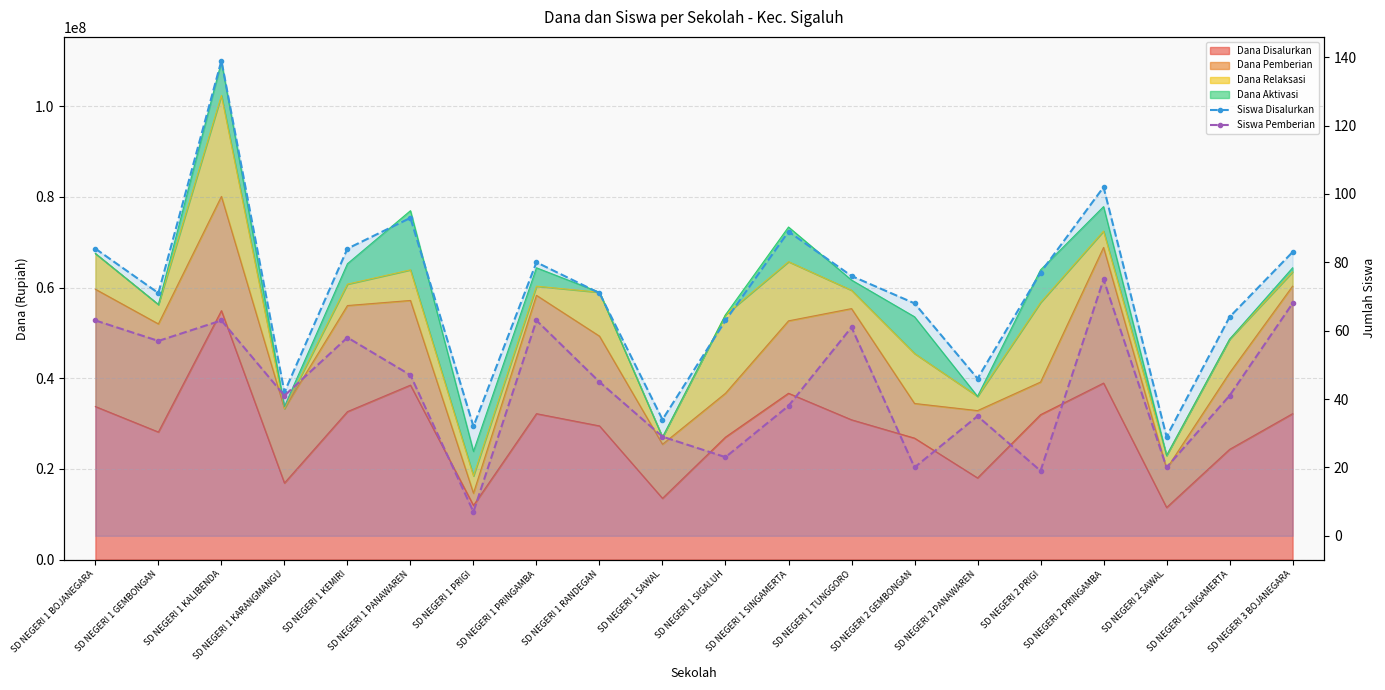

At which label does Siswa Disalurkan reach its minimum?

SD NEGERI 2 SAWAL